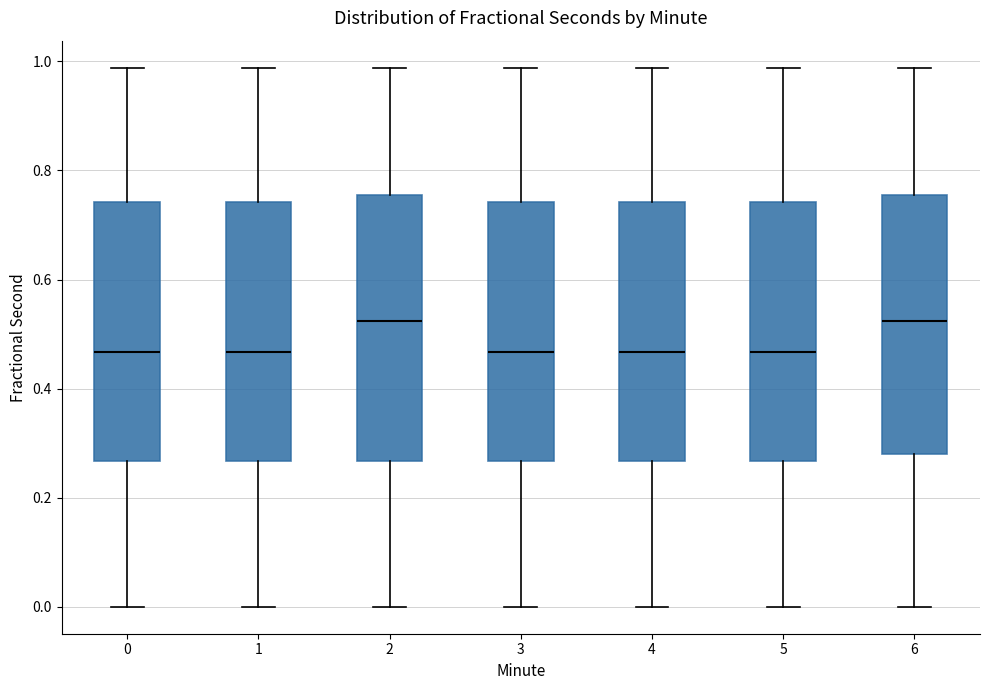

Reading left to right, transcribe this box plot: for each box, give where its median line is, the range the box spans, and where its two whiskers end, as read against the y-axis. The values are not printed on the chart, so give them approximately, as read against the axis.

0: median 0.46, box 0.26 to 0.74, whiskers 0.00 to 0.98
1: median 0.46, box 0.26 to 0.74, whiskers 0.00 to 0.98
2: median 0.52, box 0.26 to 0.76, whiskers 0.00 to 0.98
3: median 0.46, box 0.26 to 0.74, whiskers 0.00 to 0.98
4: median 0.46, box 0.26 to 0.74, whiskers 0.00 to 0.98
5: median 0.46, box 0.26 to 0.74, whiskers 0.00 to 0.98
6: median 0.52, box 0.28 to 0.76, whiskers 0.00 to 0.98